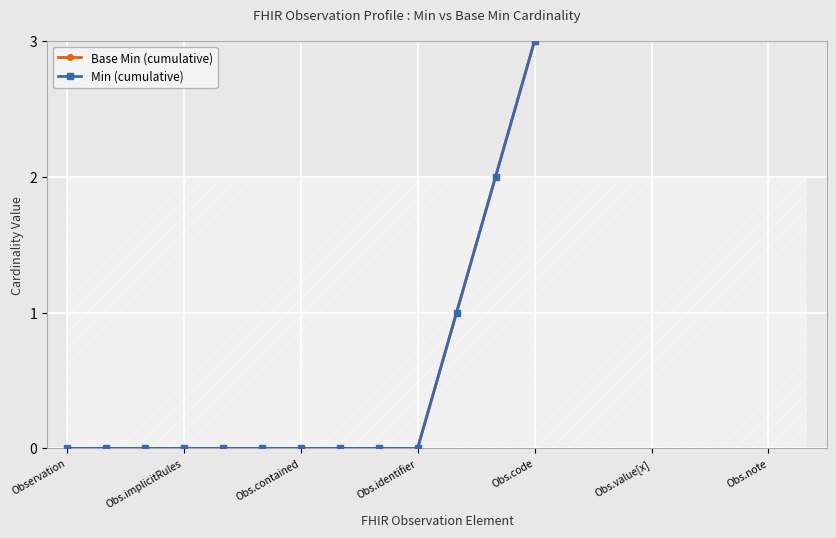

What is the sum of the Min (cumulative) values at 9 and 10?

1